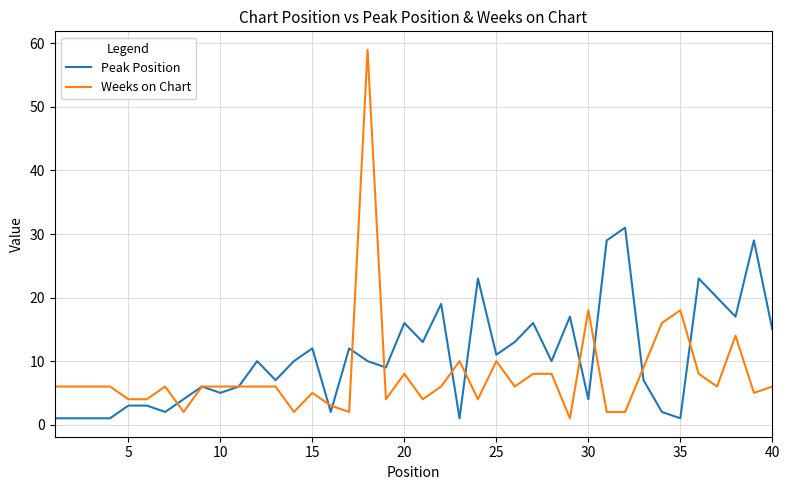

What is the maximum value shown in the chart?

59